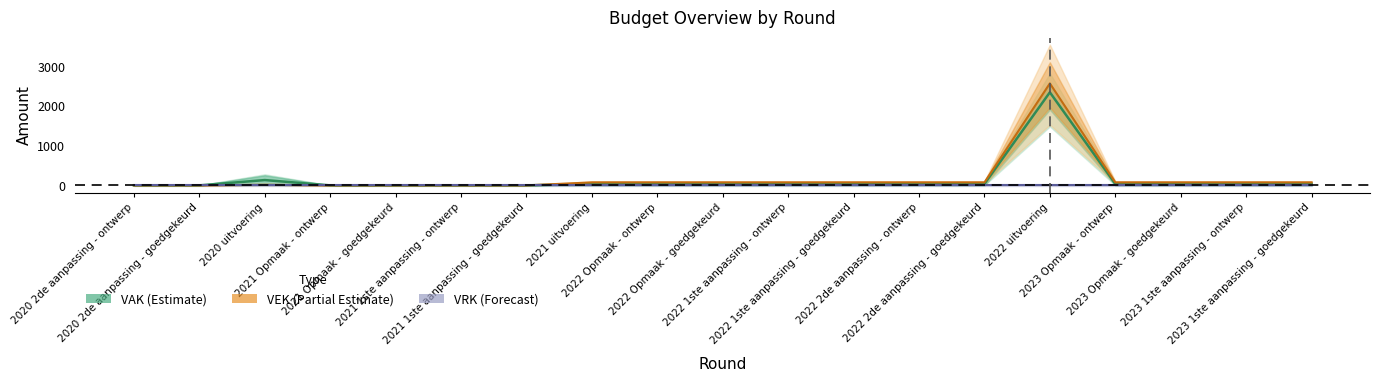

Which series has the largest range (max minus min)?

VEK